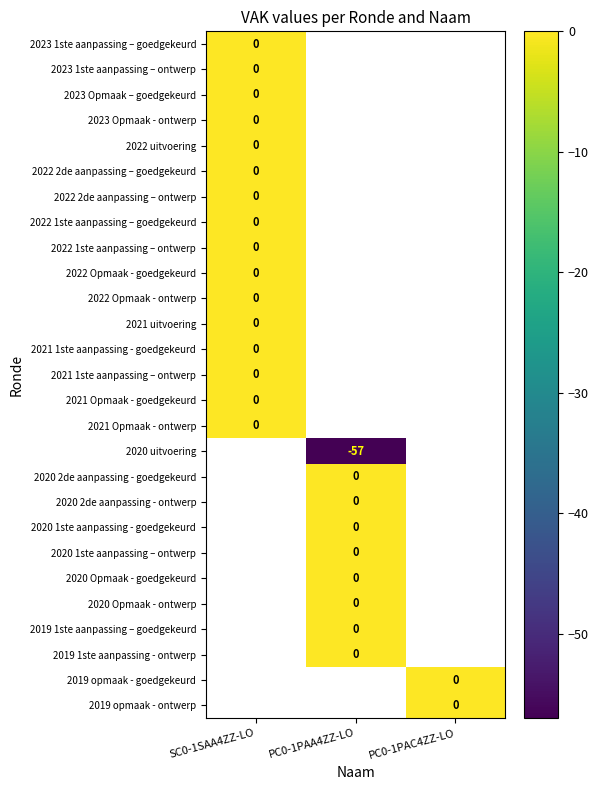

How many series are shown in this chart?

27